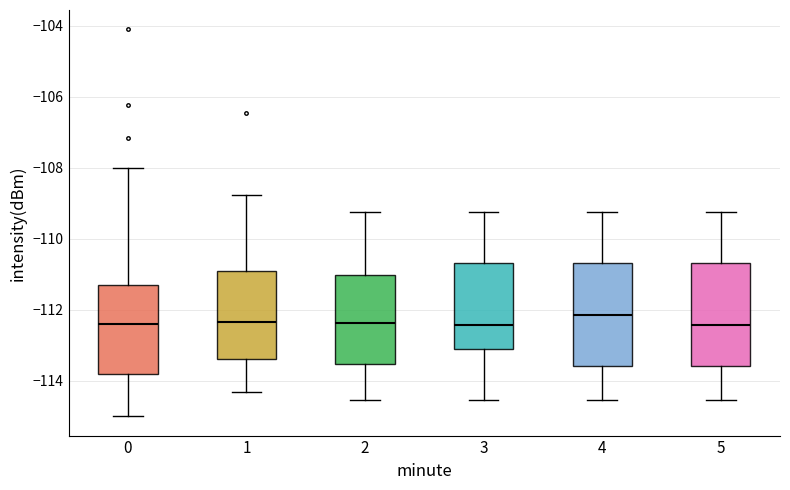

Reading left to right, read every box against the y-axis: the position of its median line, the range the box covers, and the ends of its whiskers. The values are not printed on the chart, so give them approximately, as read against the axis.

0: median -112.4, box -113.8 to -111.2, whiskers -115.0 to -108.0
1: median -112.4, box -113.4 to -111.0, whiskers -114.4 to -108.8
2: median -112.4, box -113.6 to -111.0, whiskers -114.6 to -109.2
3: median -112.4, box -113.0 to -110.6, whiskers -114.6 to -109.2
4: median -112.2, box -113.6 to -110.6, whiskers -114.6 to -109.2
5: median -112.4, box -113.6 to -110.6, whiskers -114.6 to -109.2